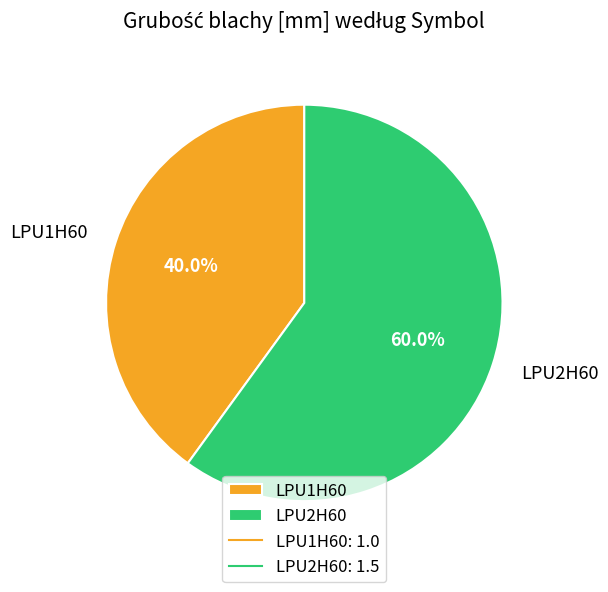

To the nearest percent, what percentage of the pie is LPU2H60?

60%